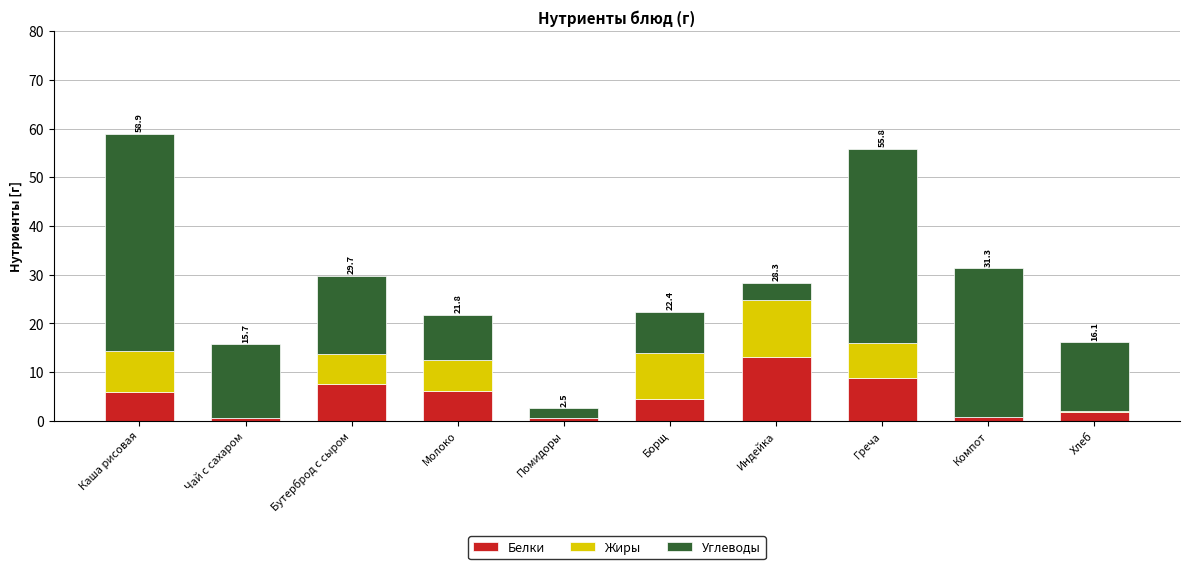

What is the total value across all series at Борщ?

22.4